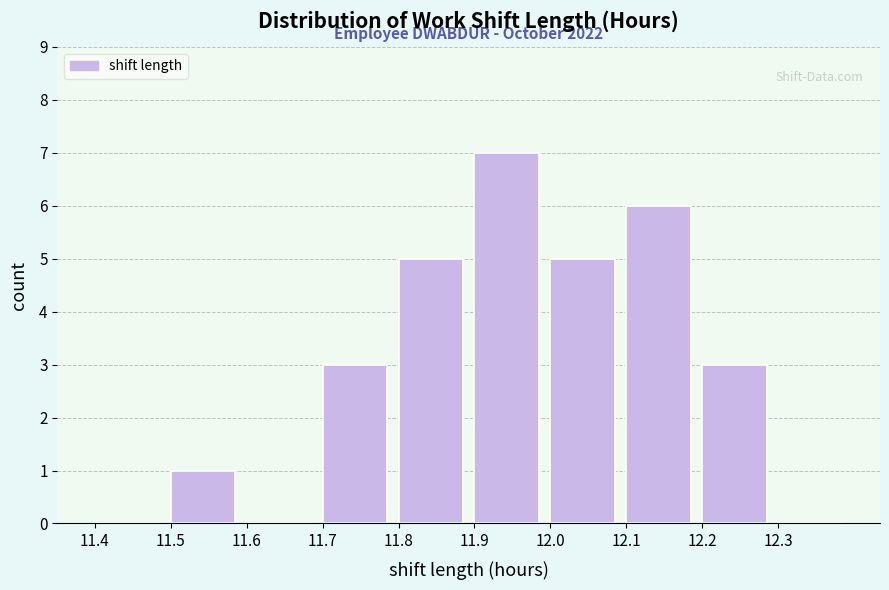

Which range on the x-axis has the tallest bar?

11.9 to 12.0